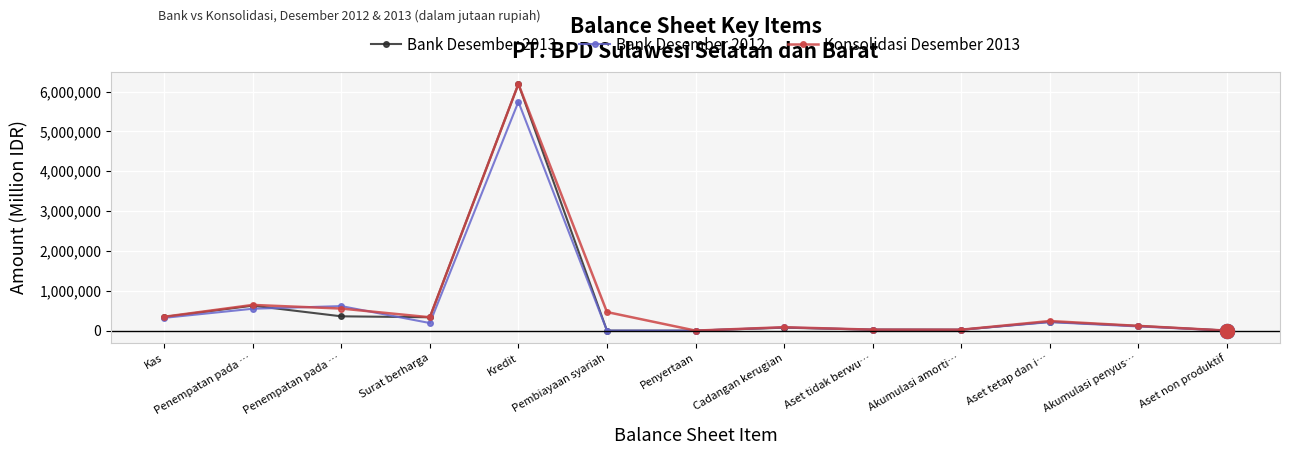

At which category is the sum across all series the highest?

Kredit